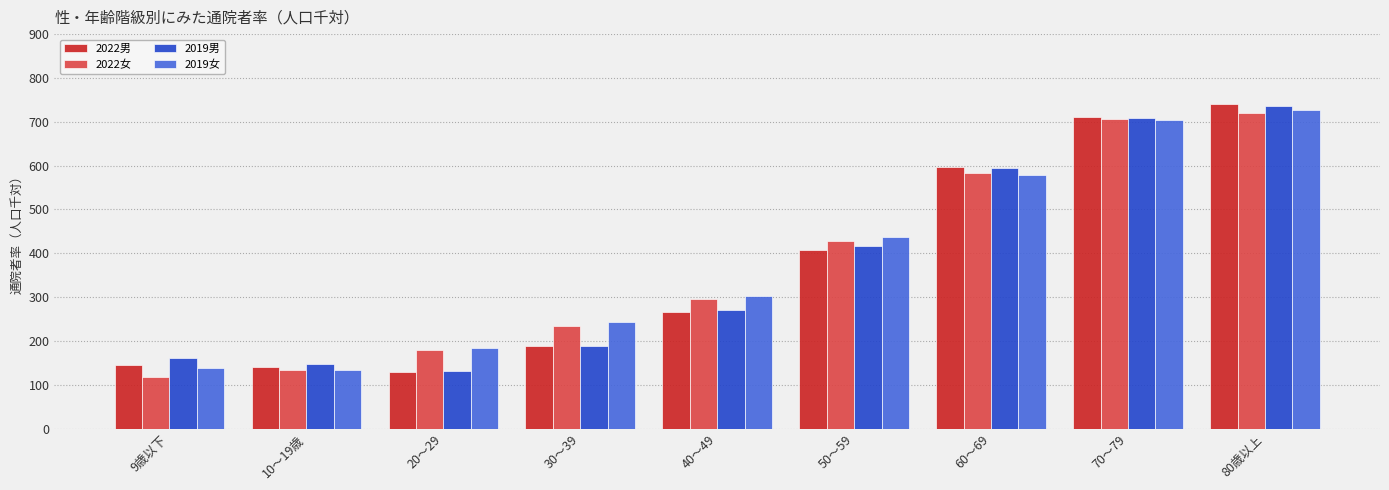

How many bars are there in total?

36